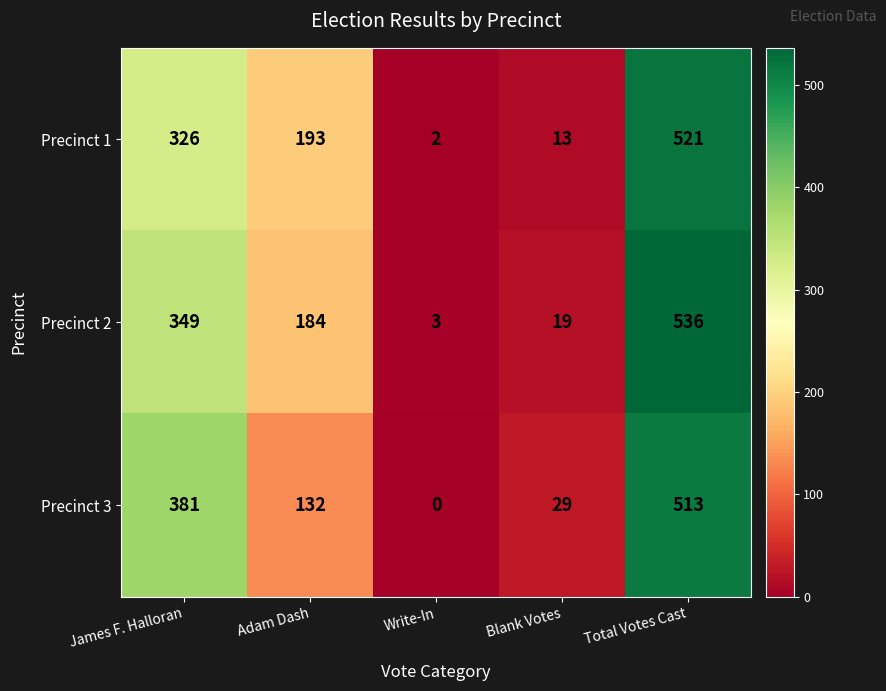

Reading left to right, extract all data points from this chart.

Precinct 1: James F. Halloran=326	Adam Dash=193	Write-In=2	Blank Votes=13	Total Votes Cast=521
Precinct 2: James F. Halloran=349	Adam Dash=184	Write-In=3	Blank Votes=19	Total Votes Cast=536
Precinct 3: James F. Halloran=381	Adam Dash=132	Write-In=0	Blank Votes=29	Total Votes Cast=513